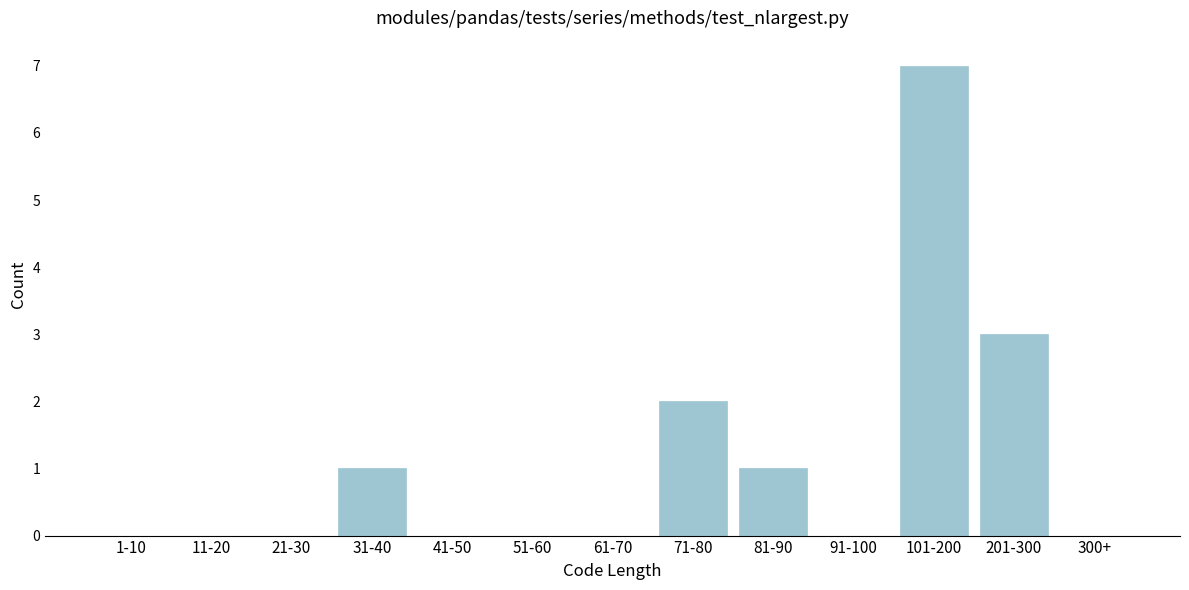

Reading left to right, extract all data points from this chart.

1-10=0	11-20=0	21-30=0	31-40=1	41-50=0	51-60=0	61-70=0	71-80=2	81-90=1	91-100=0	101-200=7	201-300=3	300+=0